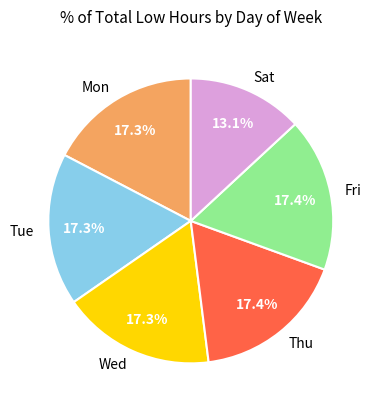

Does any single category account for the majority?

No